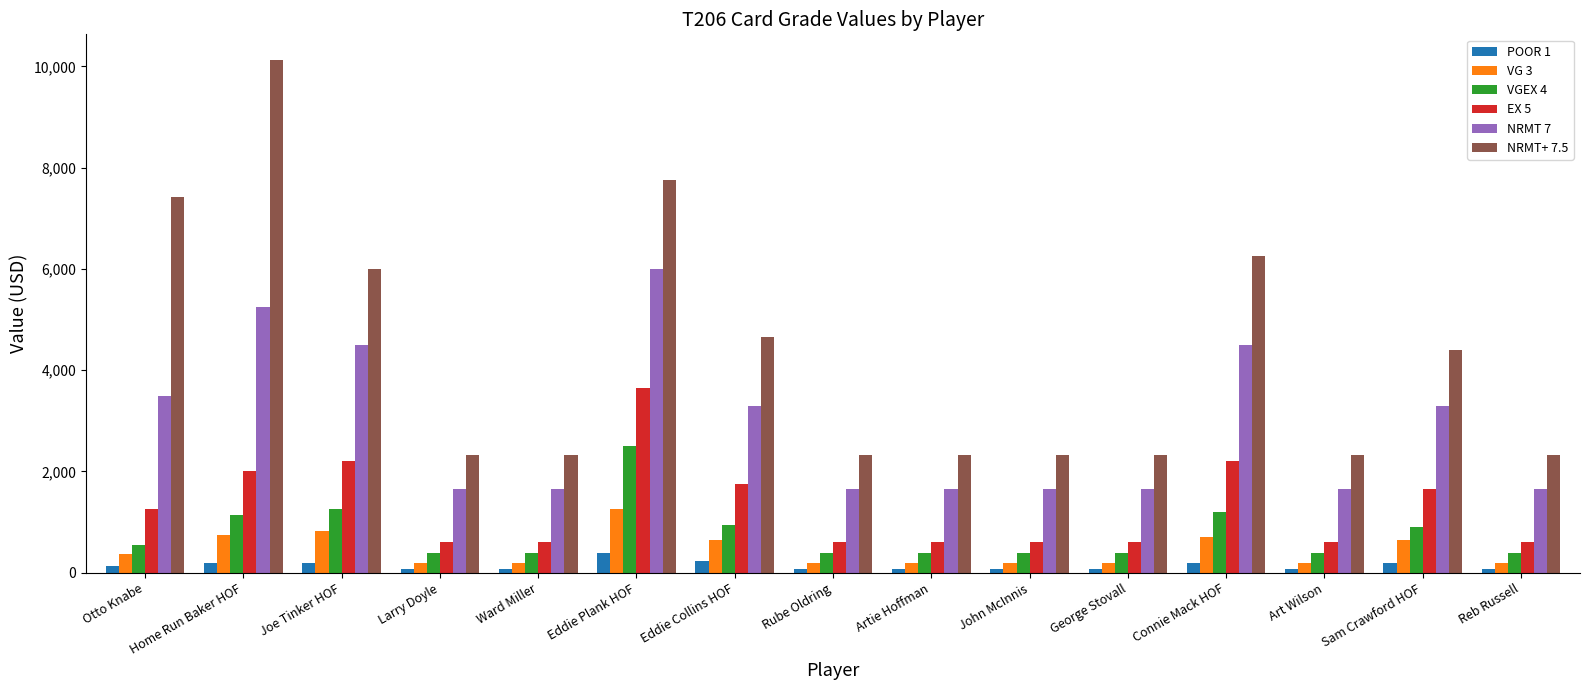

What is the label of the 9th bar from the right?

Eddie Collins HOF